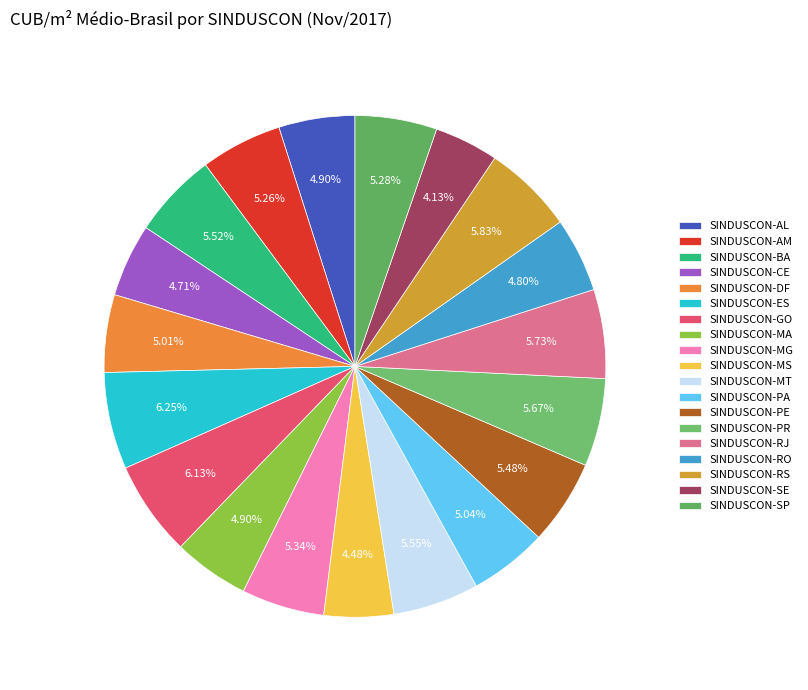

What percentage is the SINDUSCON-AM slice, to the nearest percent?

5%